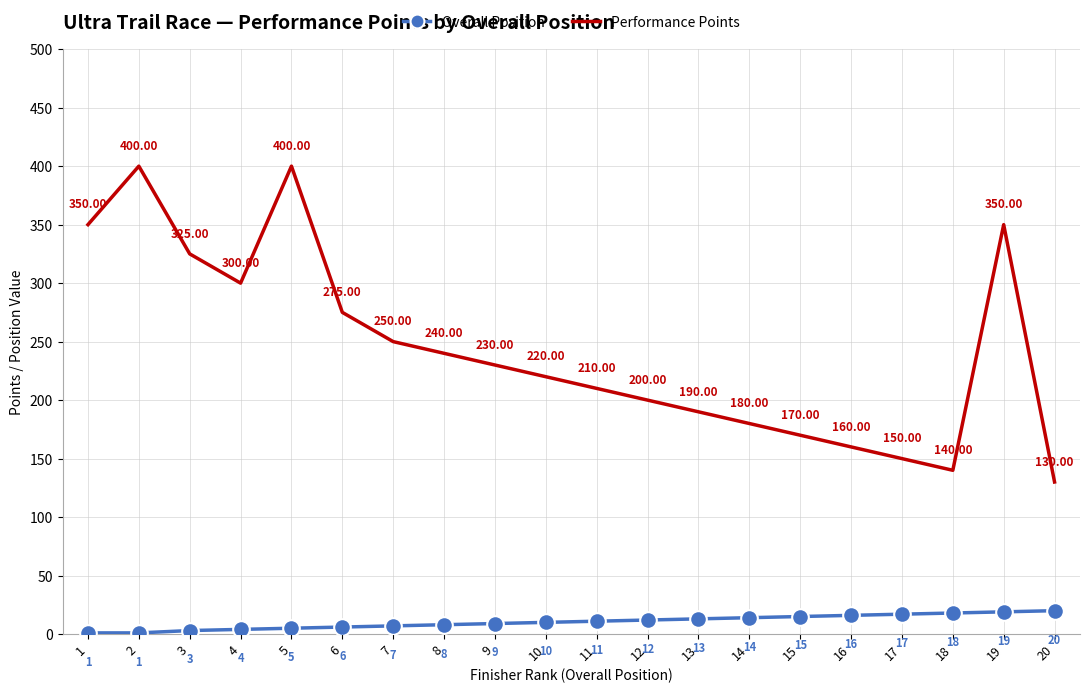

What is the difference between the Overall Position values at 11 and 1?

10